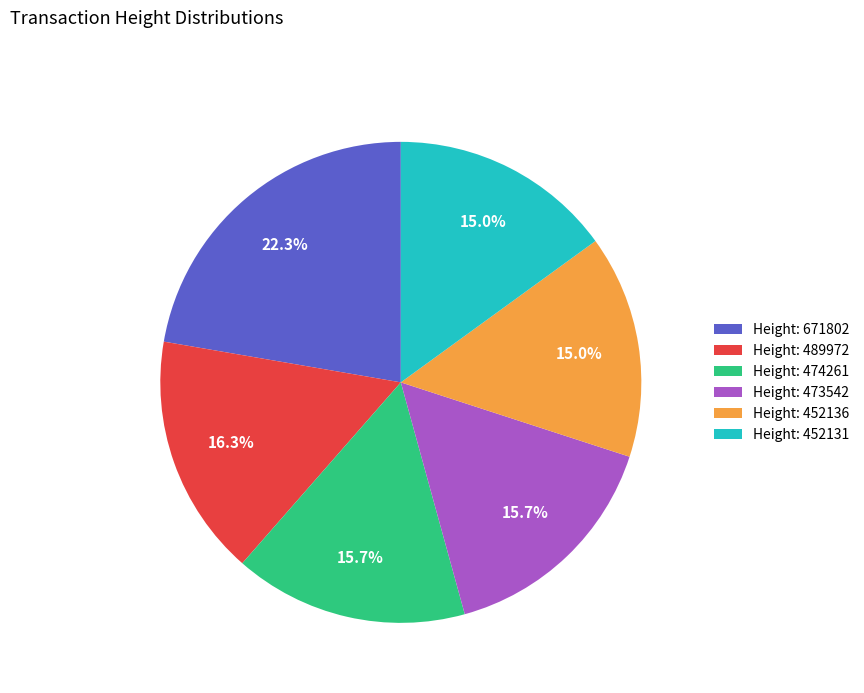

Count the number of slices in the pie.

6